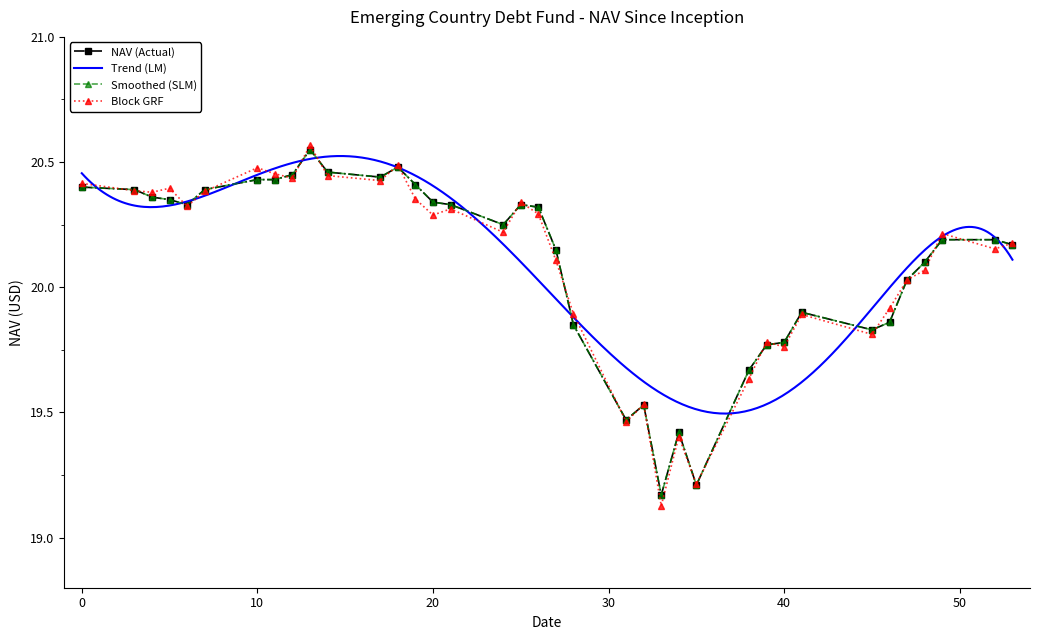

Is it true that the value at 03/10/2025 is 20.4?

True